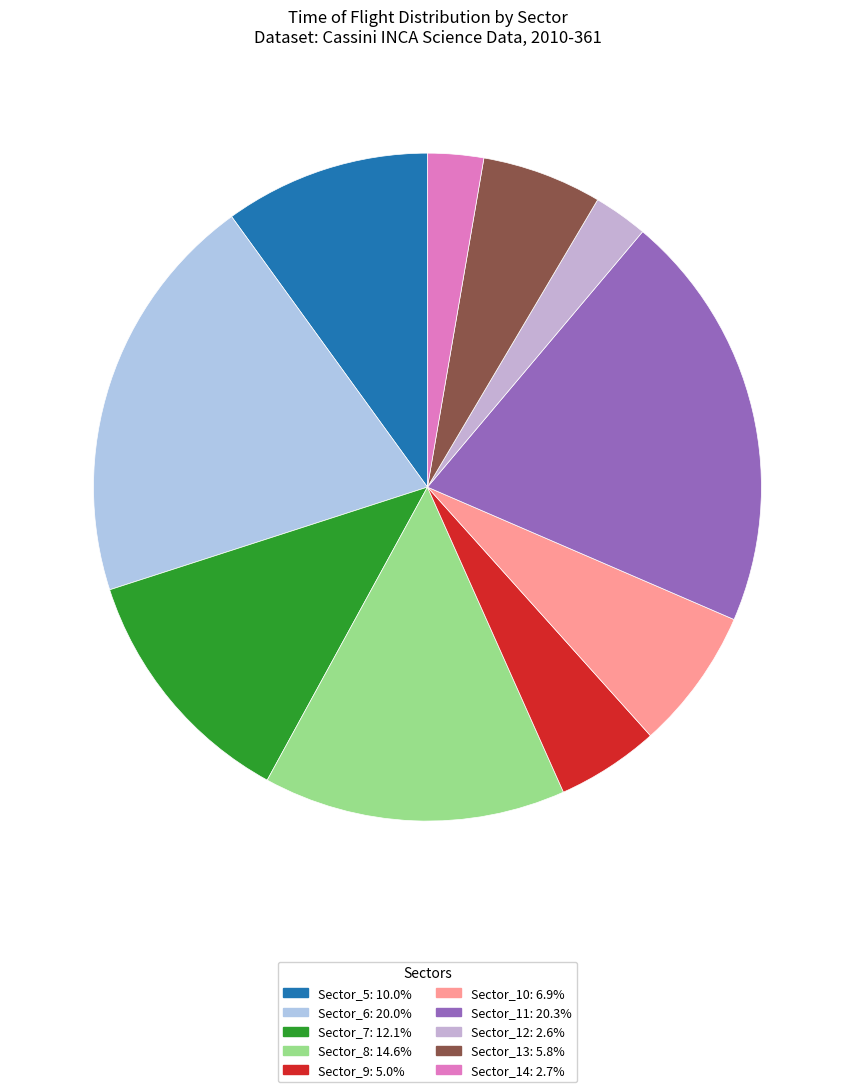

How many segments does this pie chart have?

10